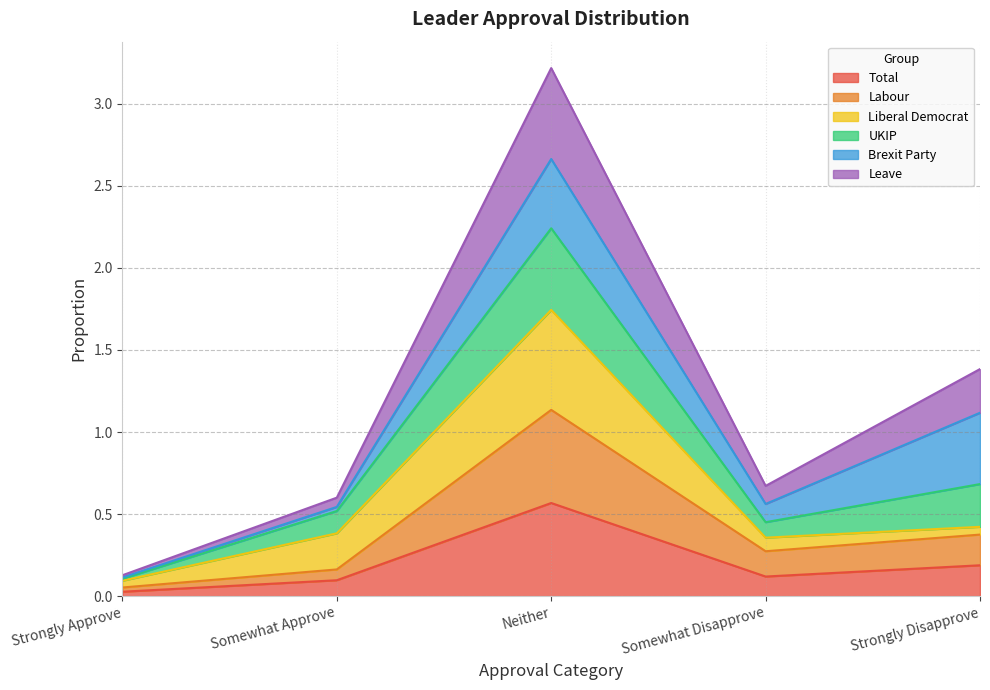

At which label does Total reach its peak?

Neither